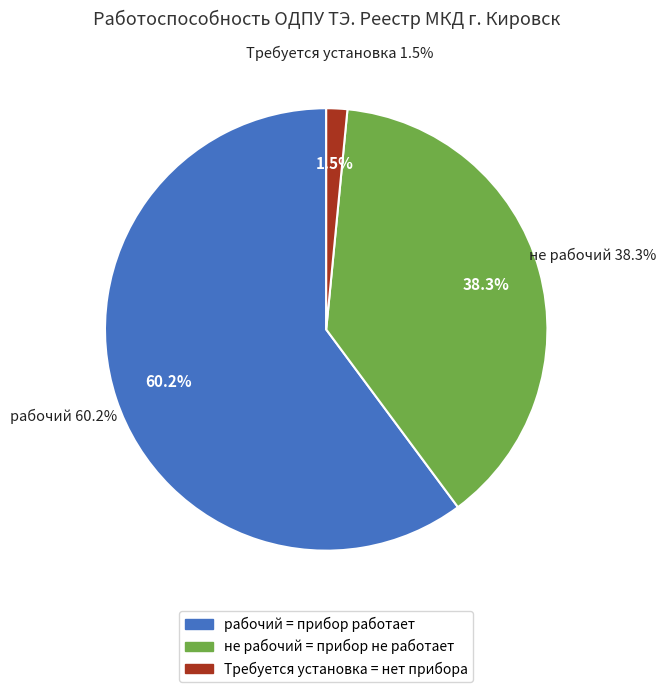

True or false: Требуется установка accounts for 1% of the total.

False